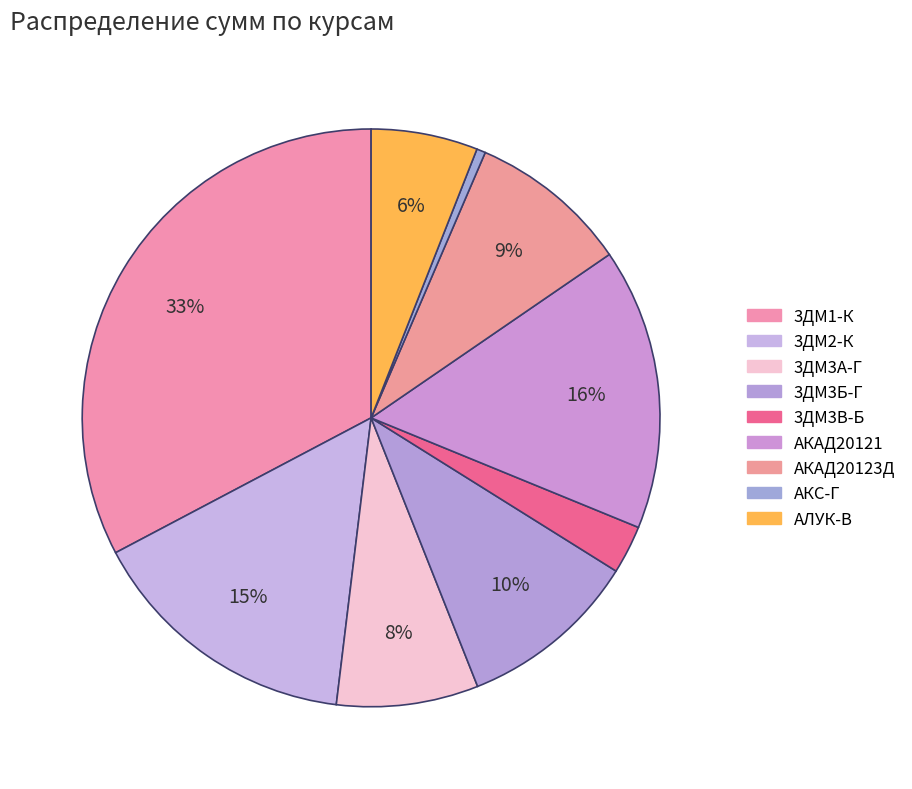

How many segments does this pie chart have?

9